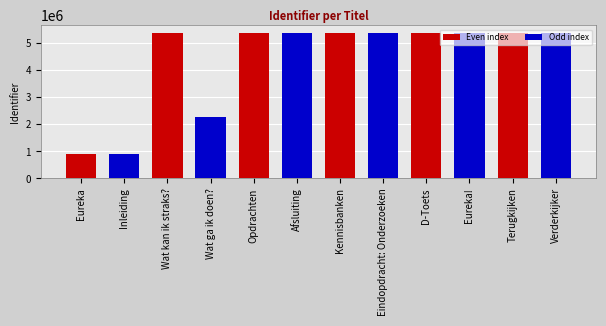

What is the sum of all values?

52556965